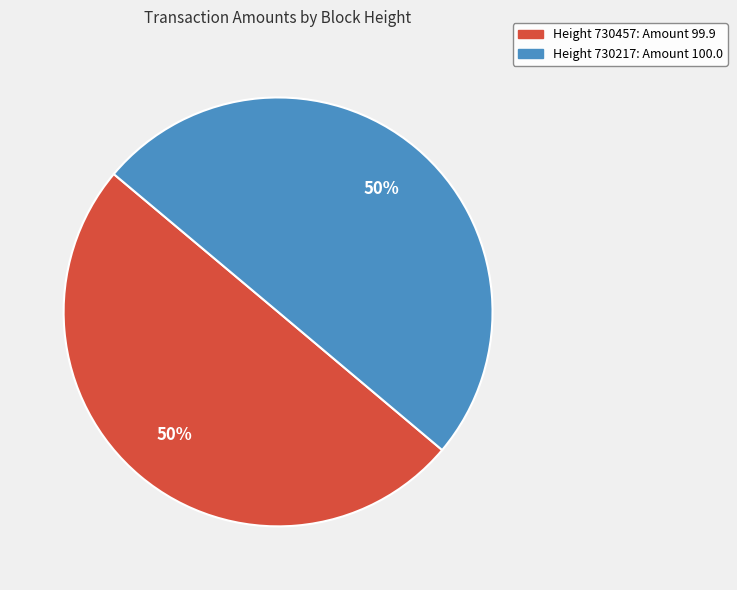

How many slices are in this pie chart?

2